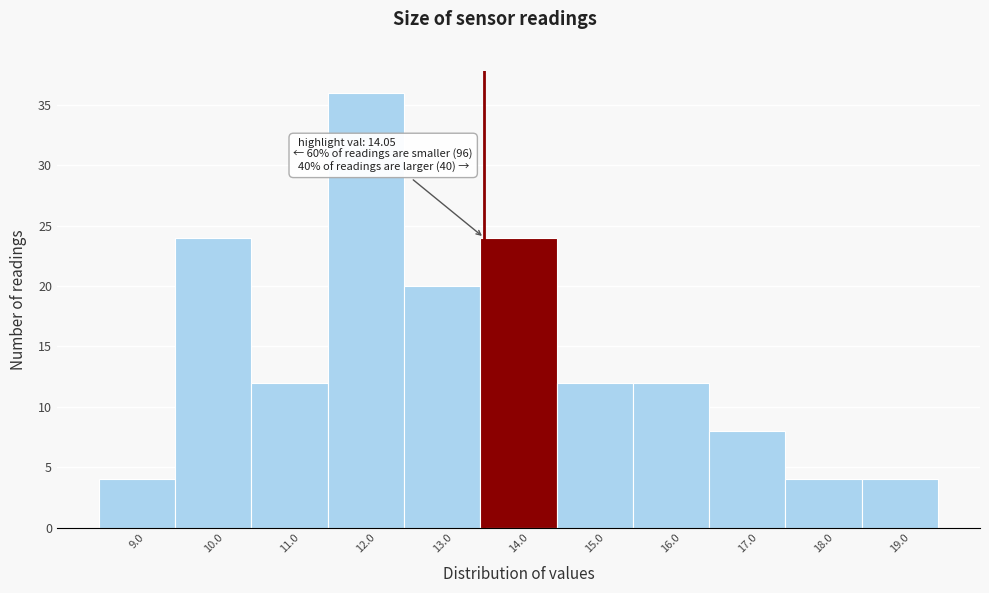

Reading left to right, list all the values displayed in this chart.

9.0=4	10.0=24	11.0=12	12.0=36	13.0=20	14.0=24	15.0=12	16.0=12	17.0=8	18.0=4	19.0=4